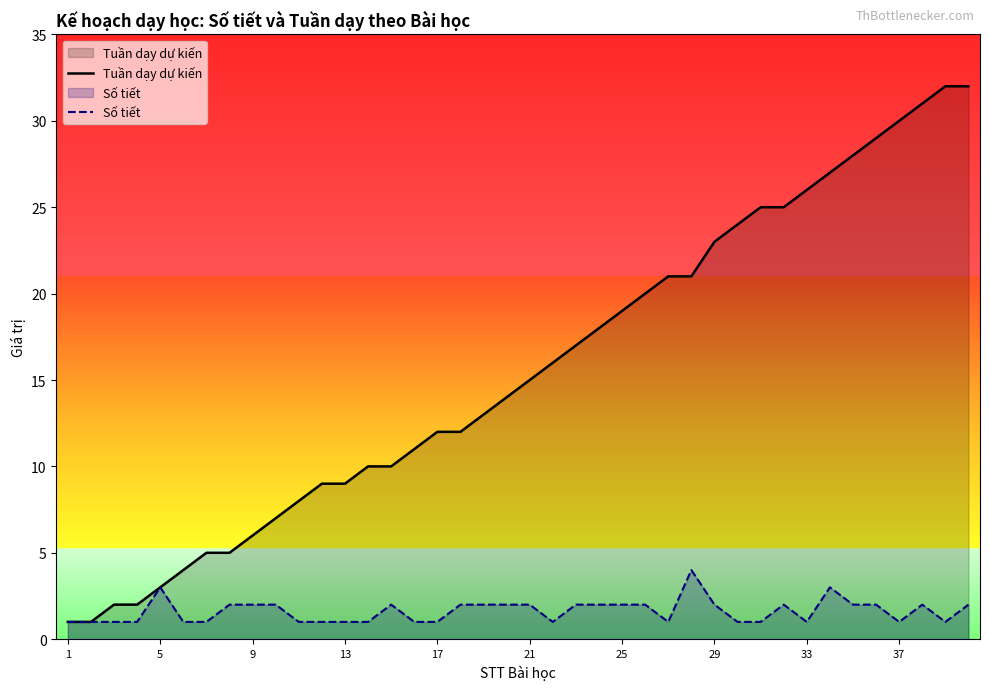

What is the spread (max minus min) of values at 21?

13